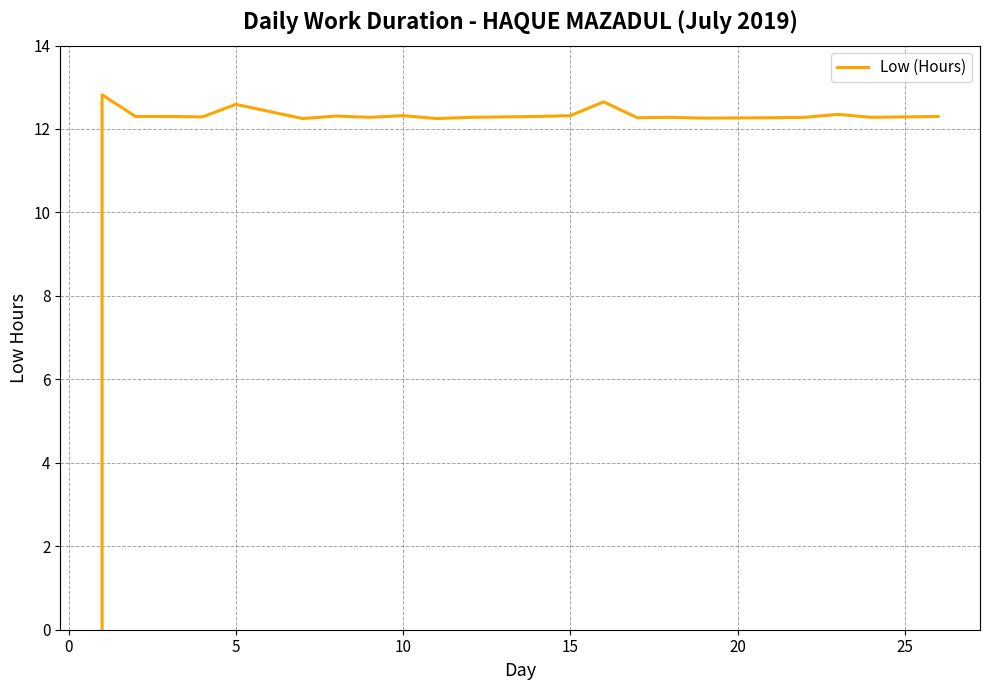

What is the sum of all values?

283.8